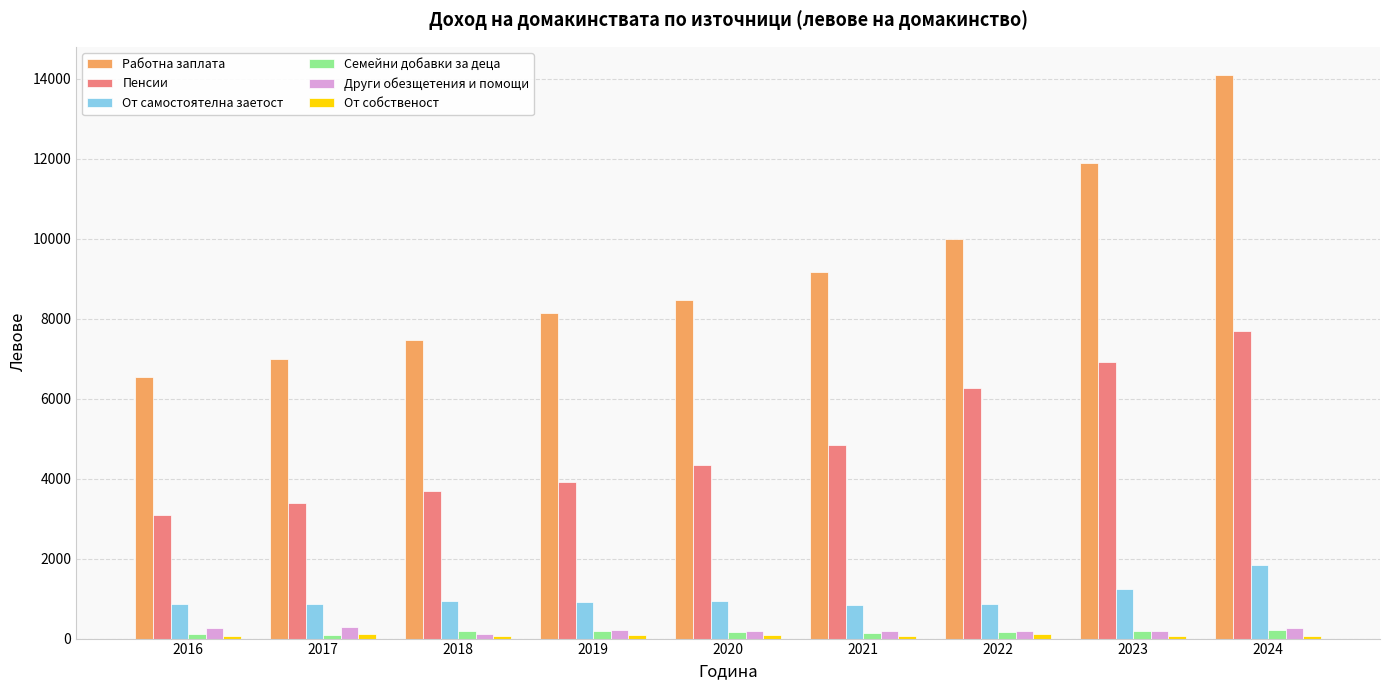

The value of Работна заплата at 2022 is 9994. True or false?

True